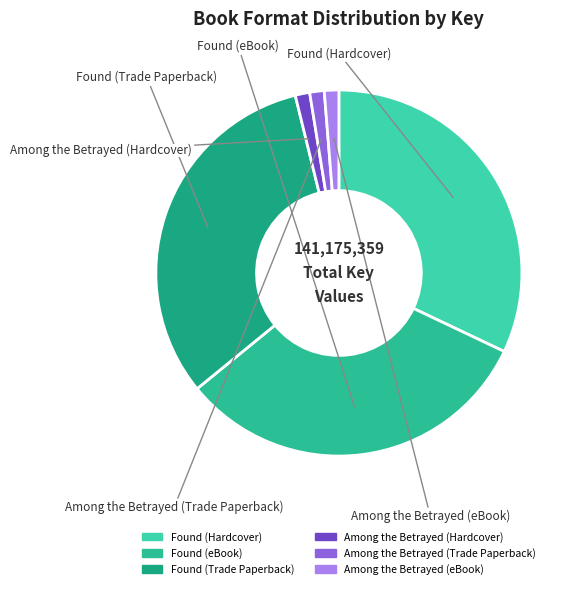

Is there a majority slice in this chart?

No